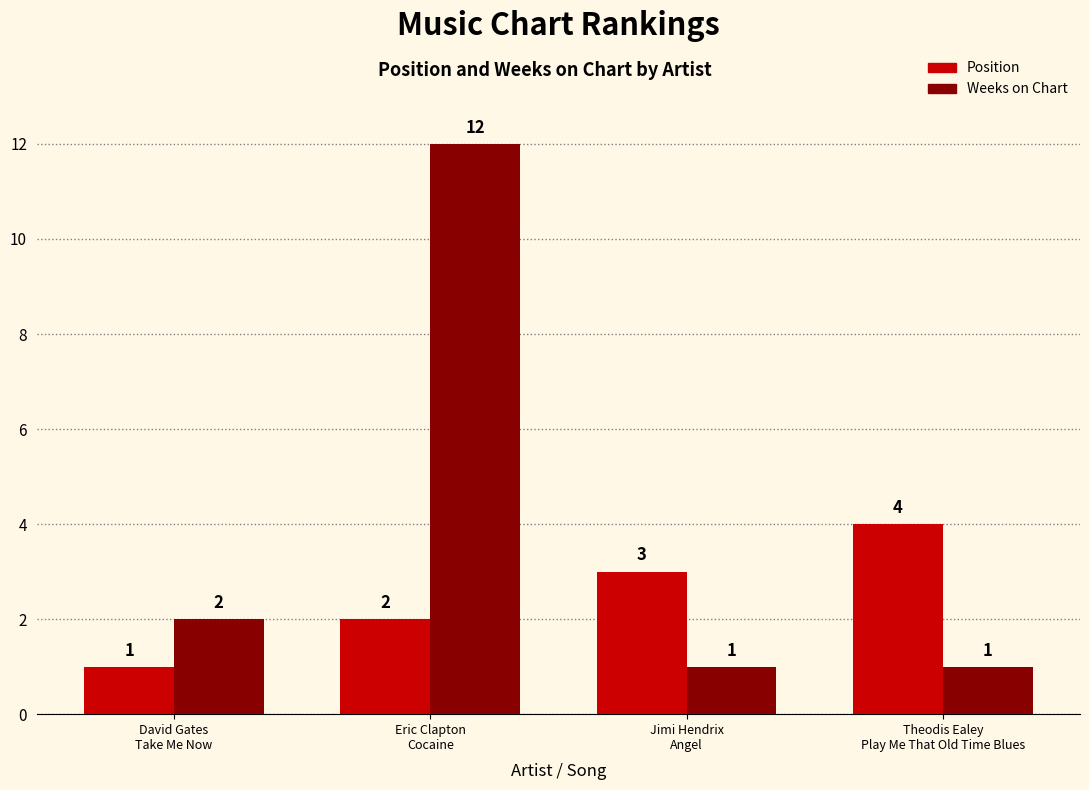

Which series has the largest total across all categories?

Weeks on Chart